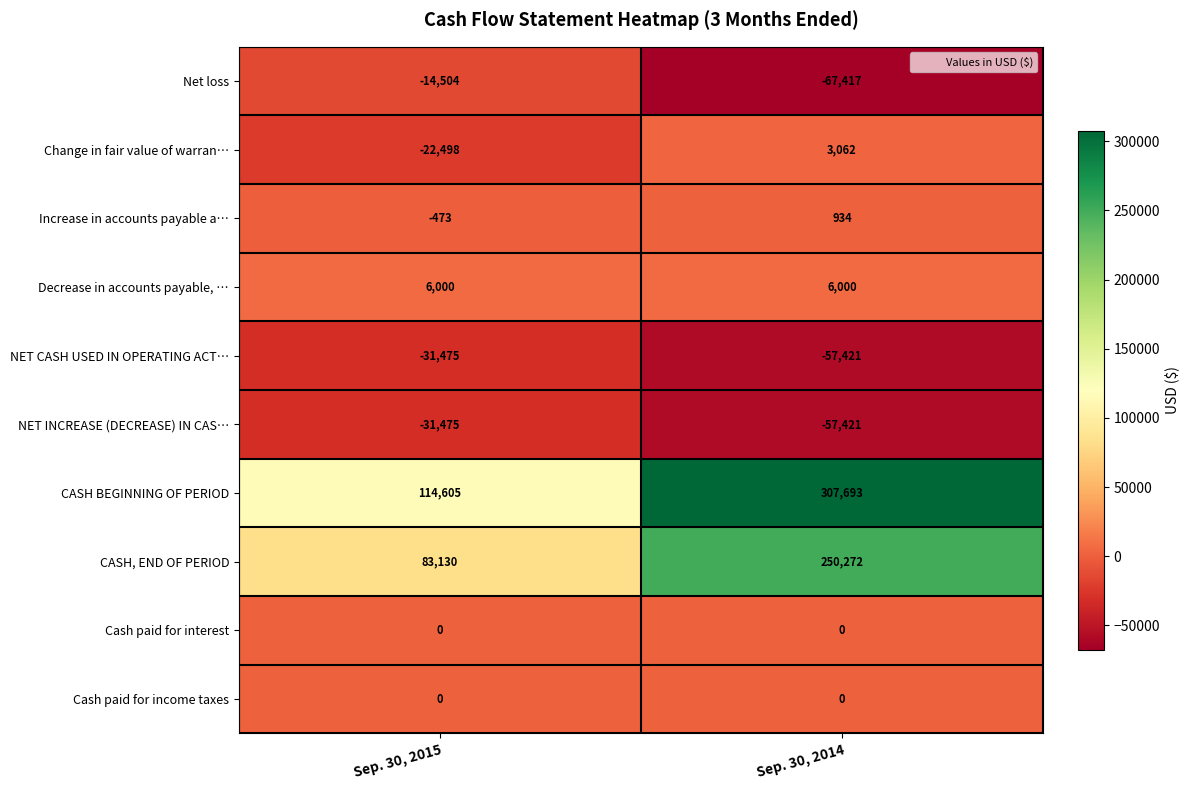

Is it true that CASH BEGINNING OF PERIOD equals 114605 at Sep. 30, 2015?

True